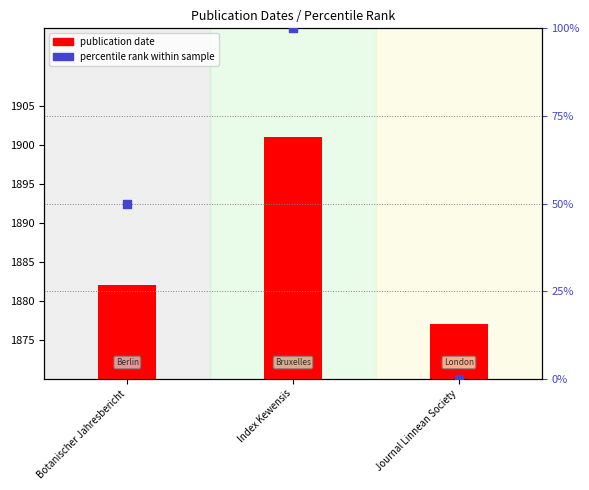

What are all the series names shown in the legend?

publication date, percentile rank